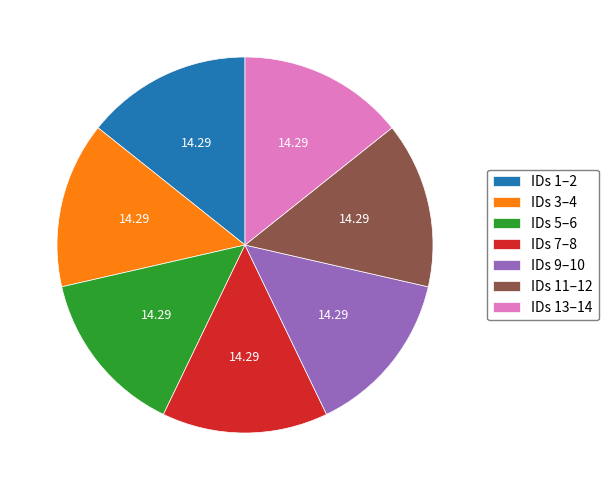

How many slices are in this pie chart?

7